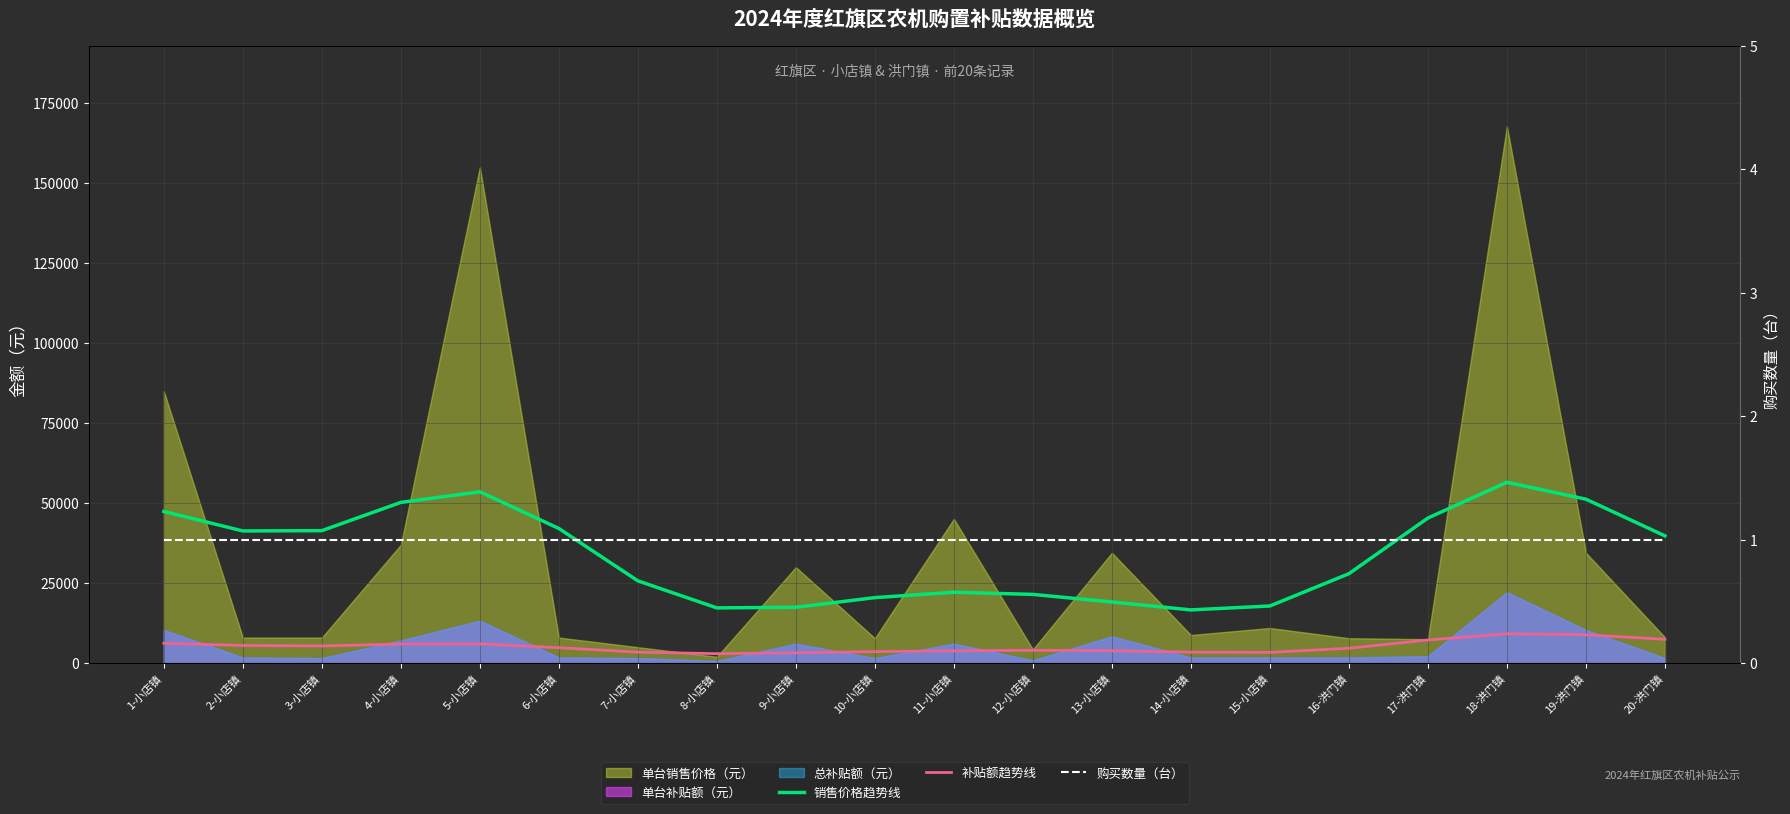

Is the value of 购买数量（台） at 18-洪门镇 greater than the value of 销售价格趋势线 at 16-洪门镇?

No